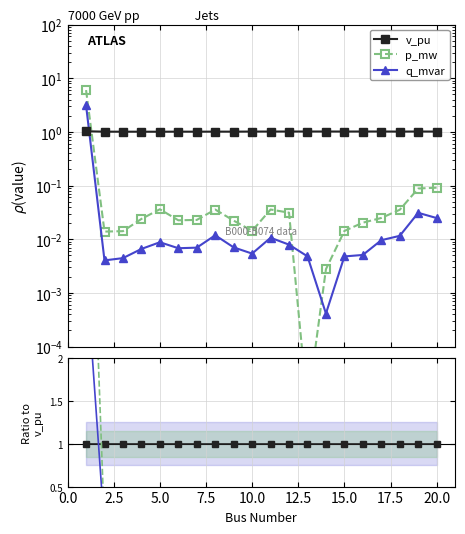

Where is p_mw nearest to the value 2?

20.0